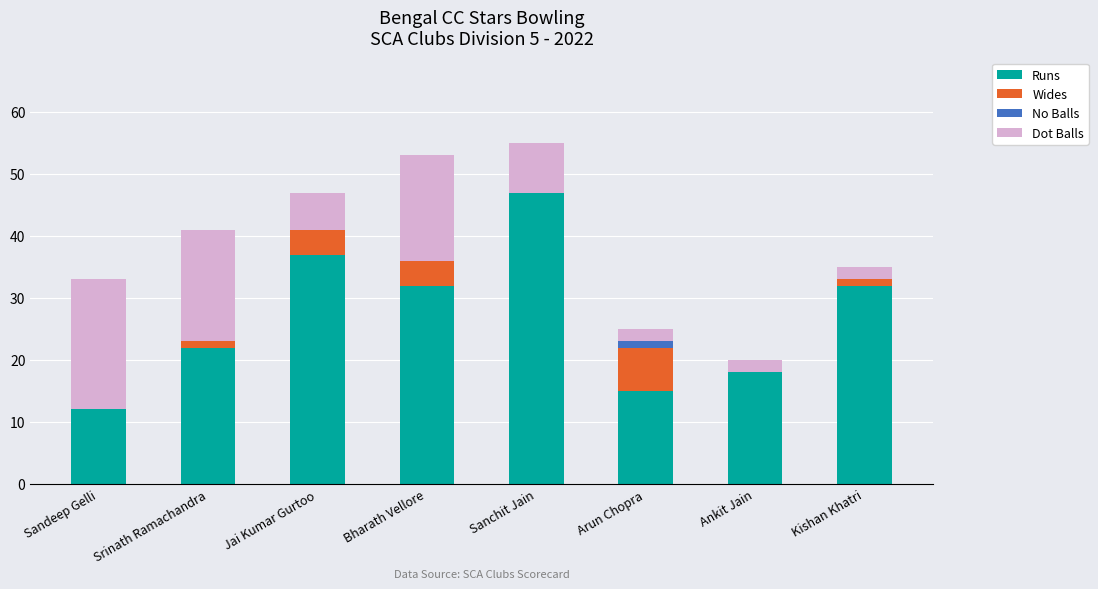

Which category has the highest value in the Runs series?

Sanchit Jain